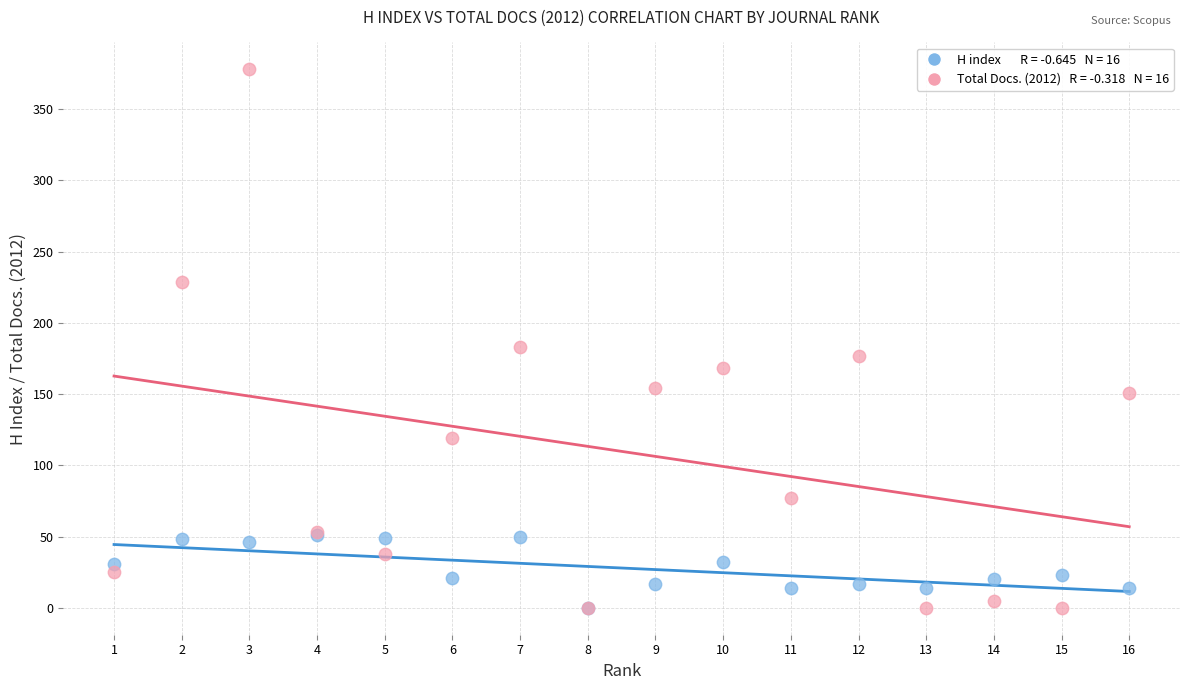

Across all series, what Y value is closest to 189?

183